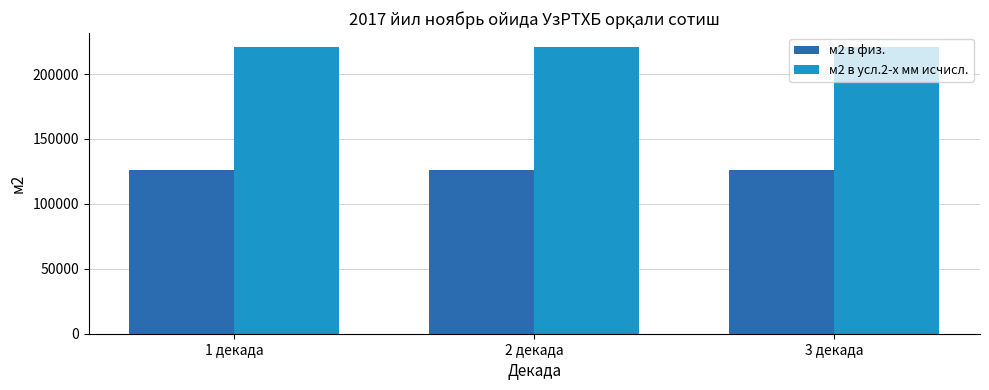

What value does the м2 в физ. series have at 3 декада?

126000